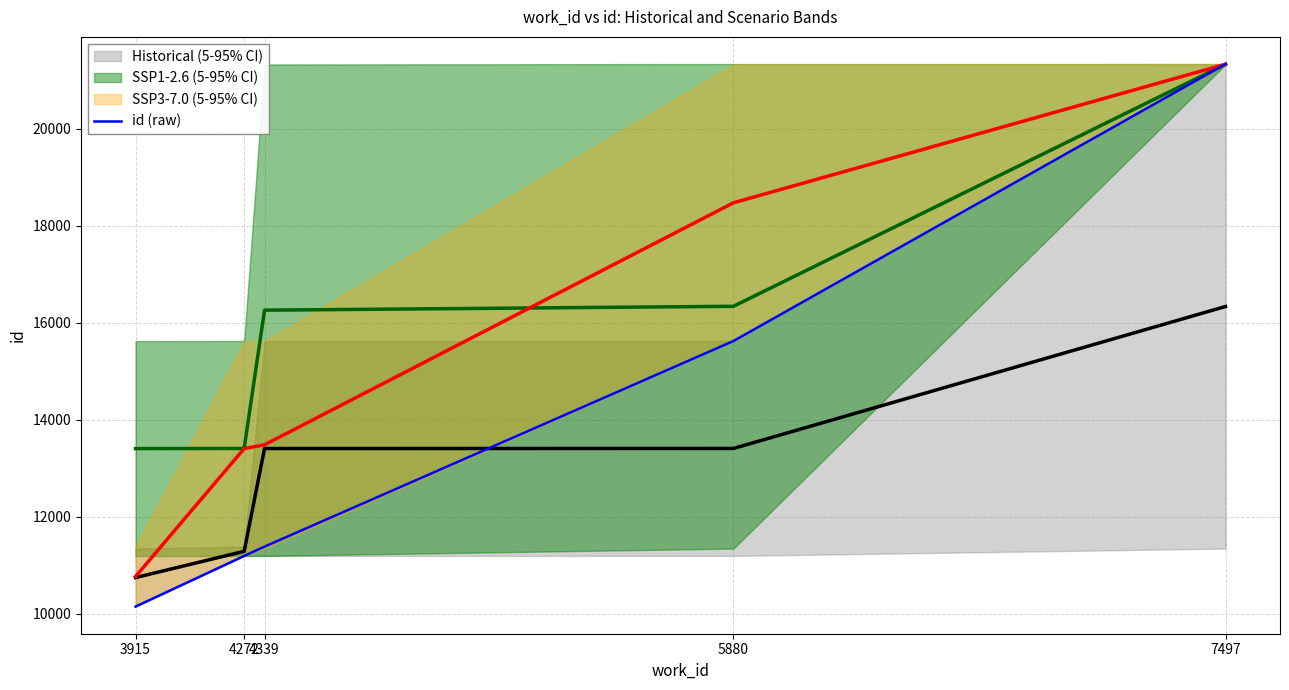

Reading right to left, what are all the values shown in this chart?

7497=21338	5880=15623	4339=11381	4272=11188	3915=10143